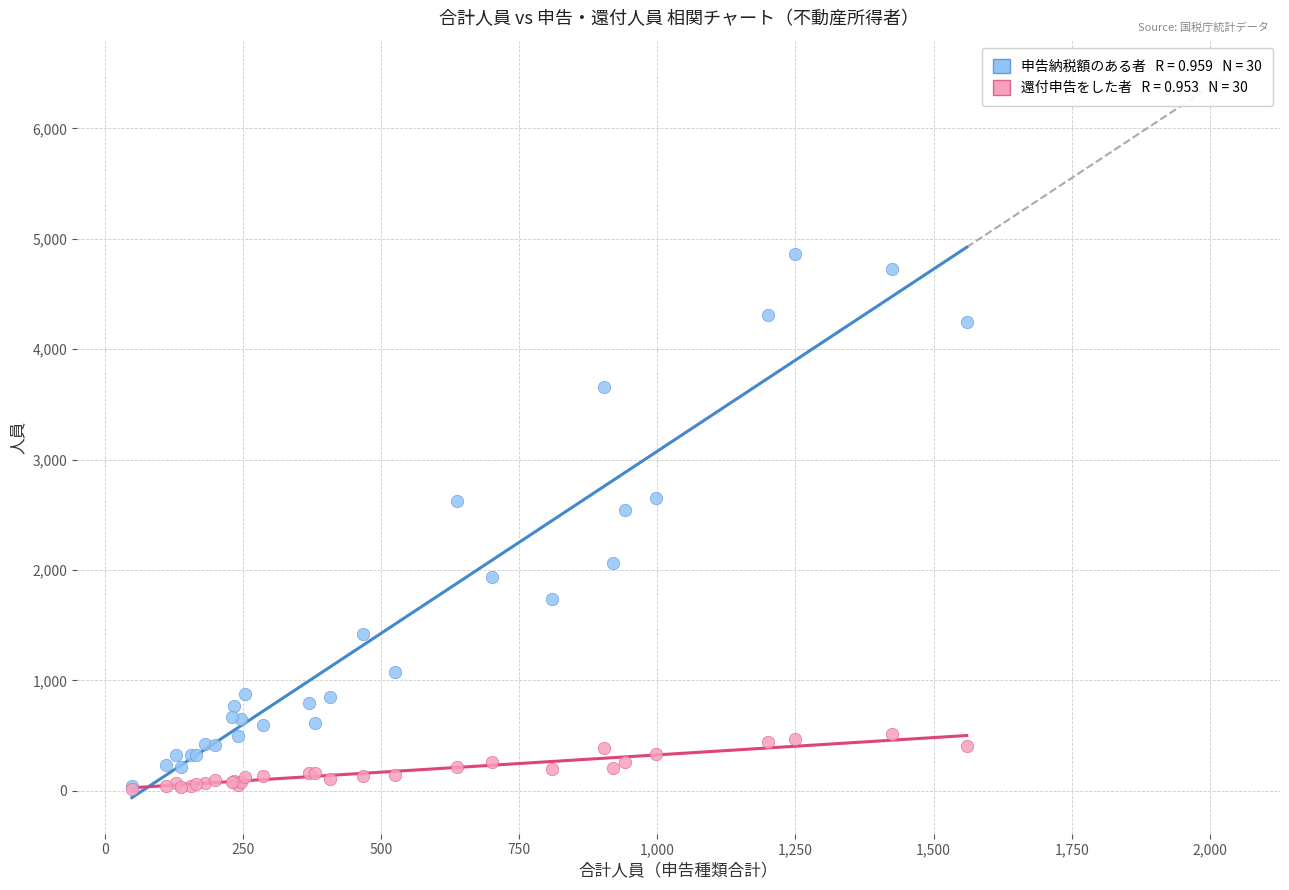

Across all series, what Y value is closest to 2439?

2540